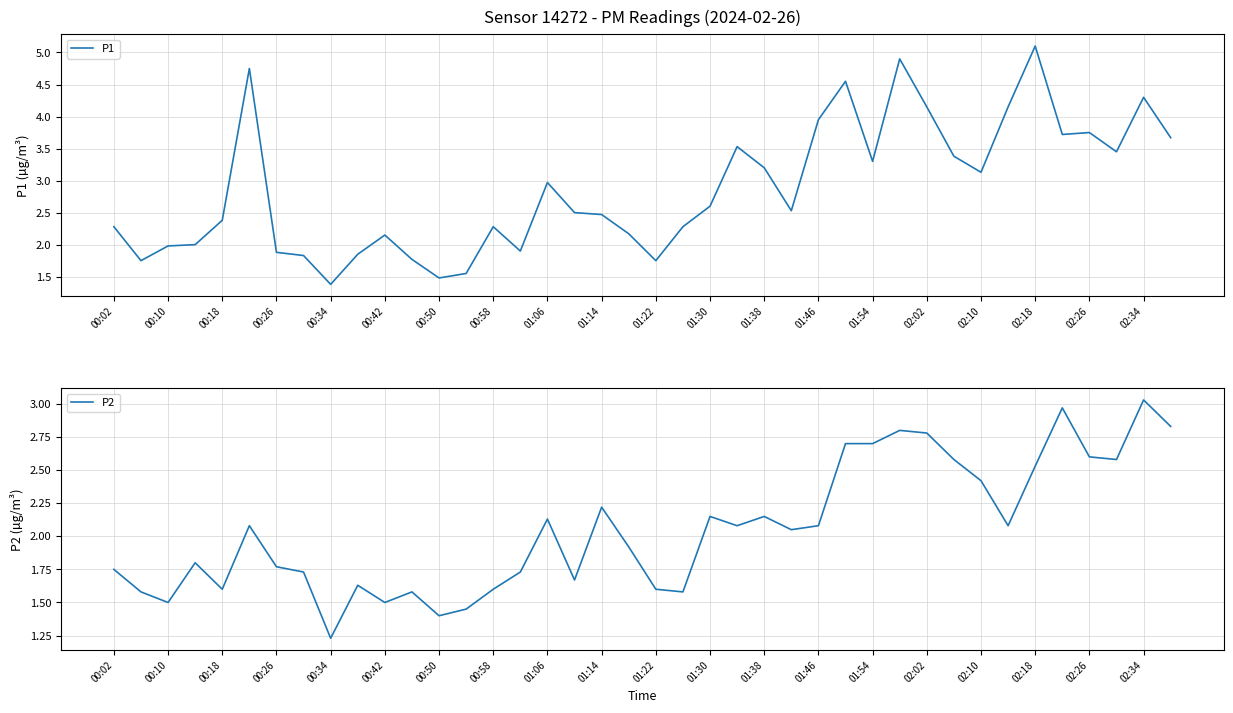

Which series has the largest total across all categories?

P1